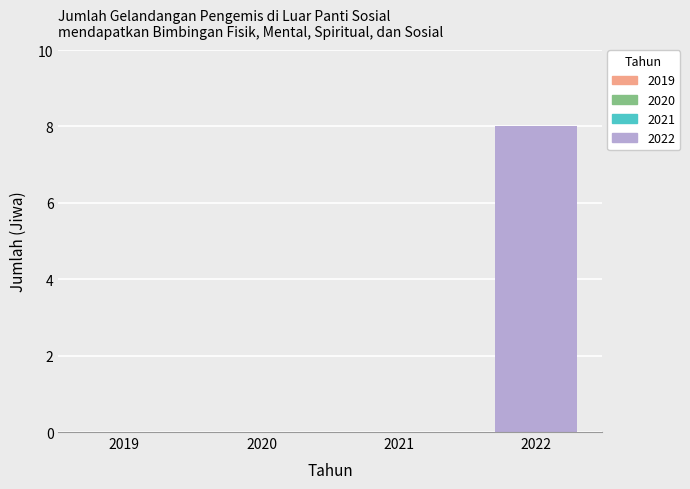

How many distinct data groups are displayed?

1